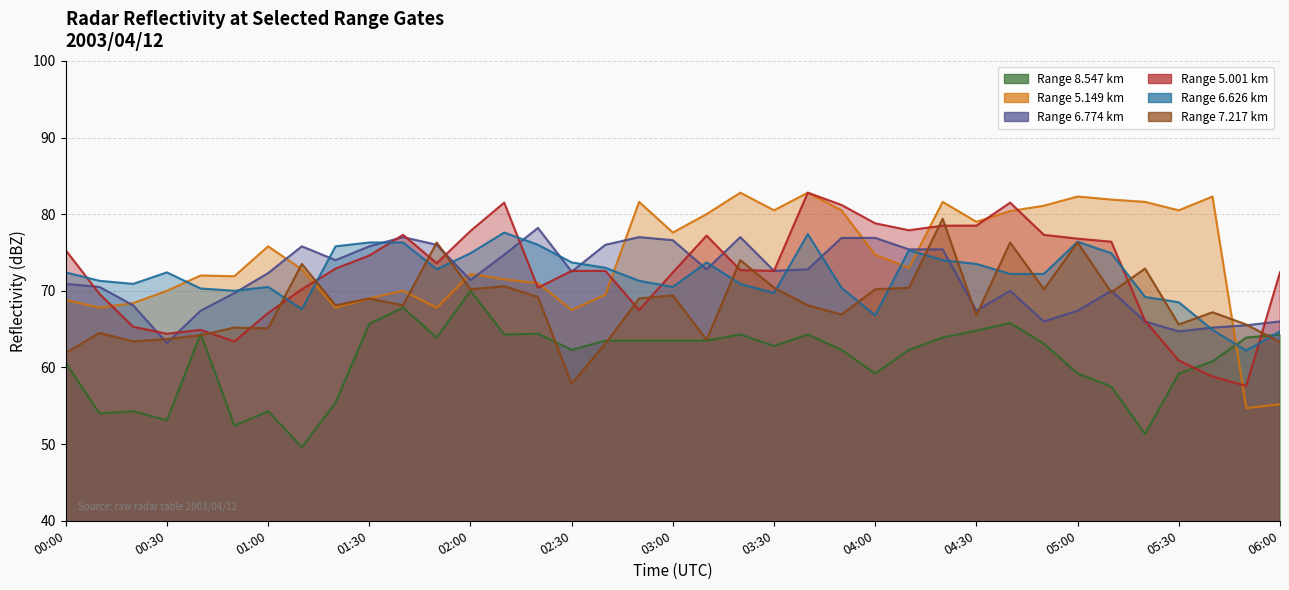

How many intersections are there between 7.217 and 5.001?

14